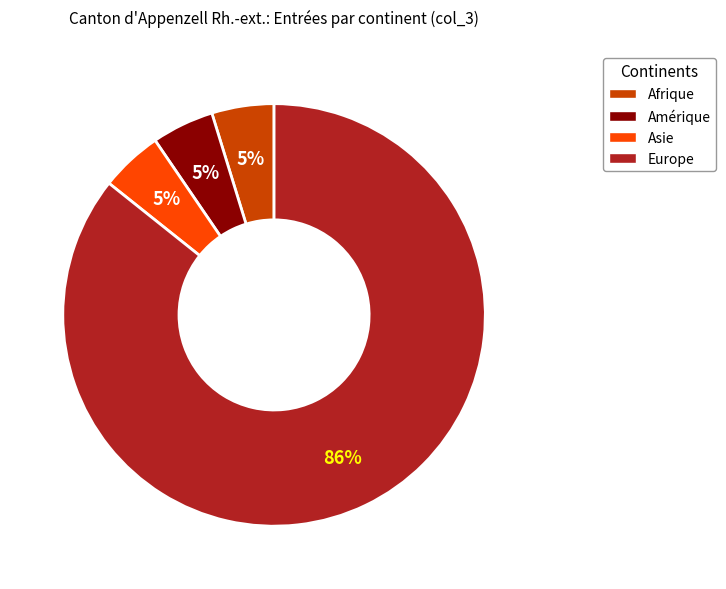

How many slices are in this pie chart?

4